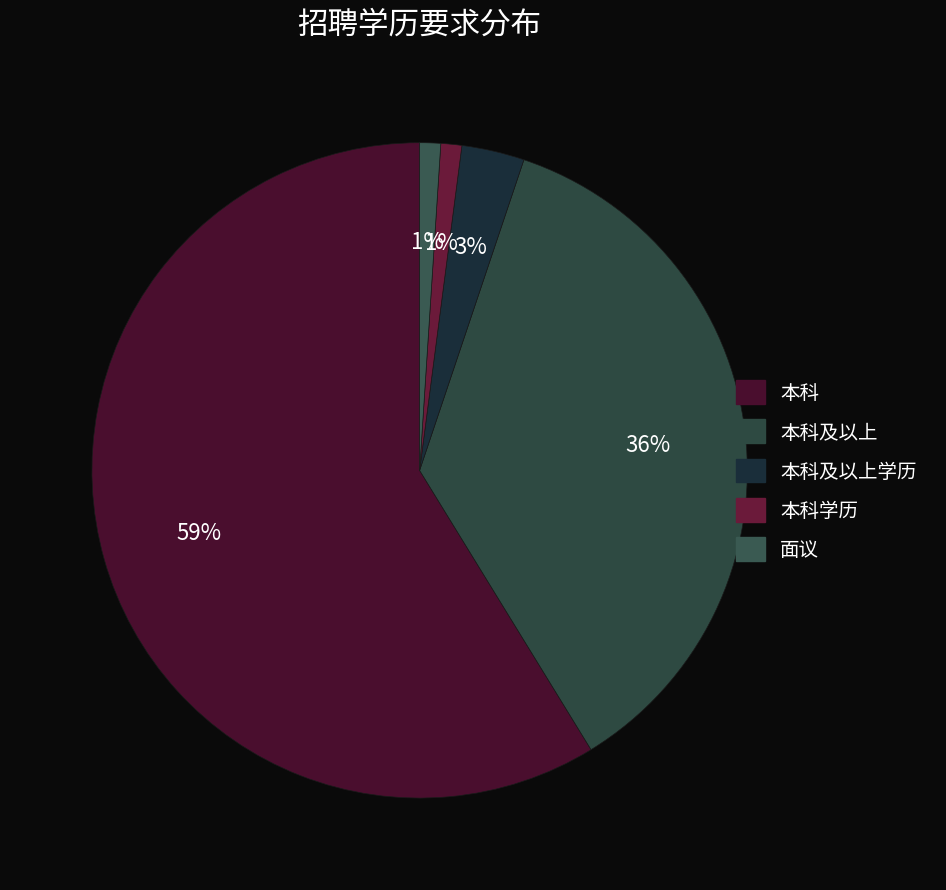

How many slices are in this pie chart?

5